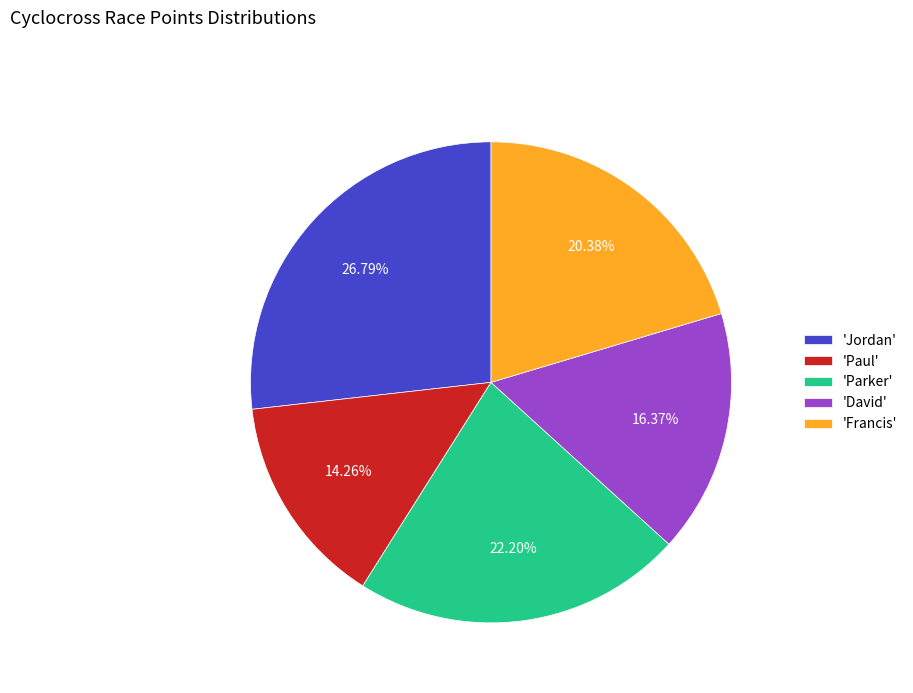

Which category has the biggest portion of the pie?

'Jordan'